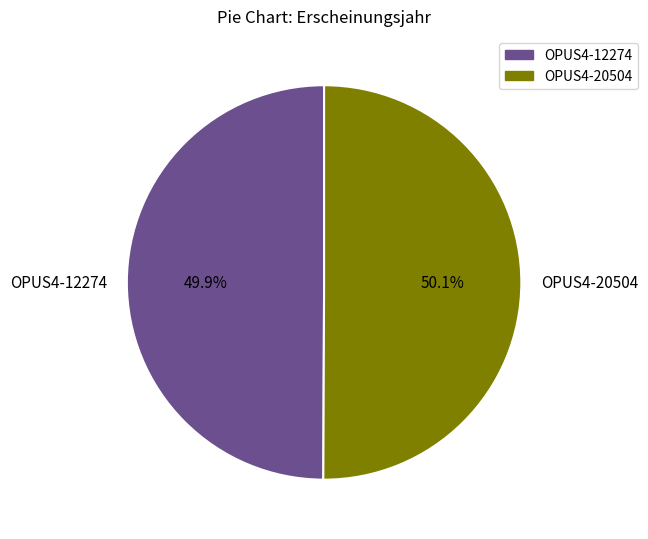

The OPUS4-12274 slice represents 50% of the pie. True or false?

True